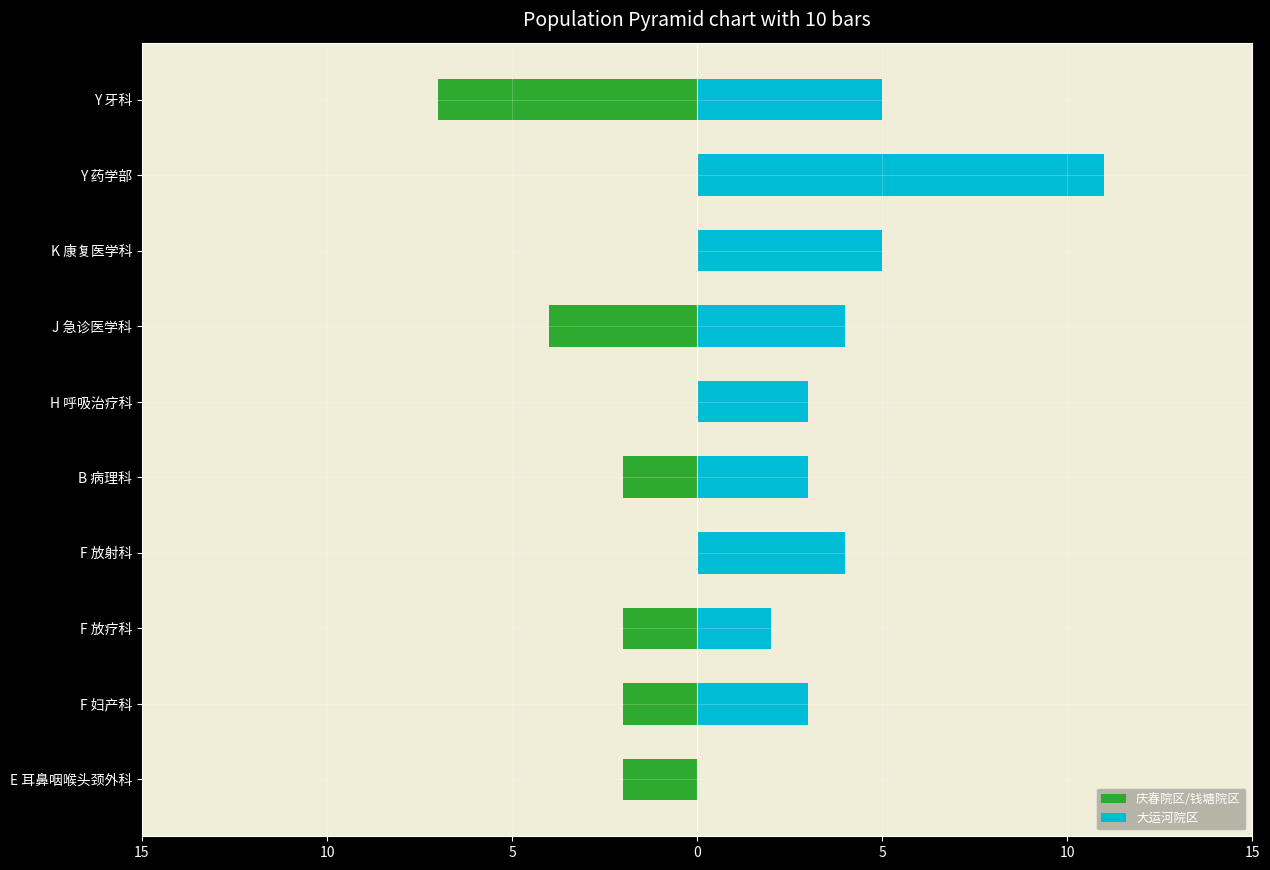

Rank the series by their average value, from lowest to highest.

庆春院区/钱塘院区, 大运河院区